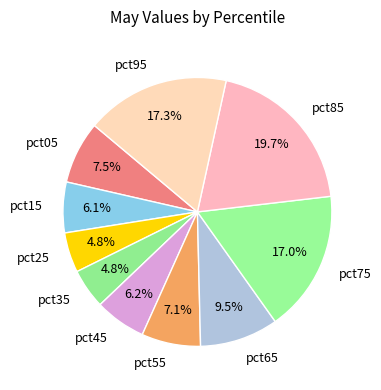

Does pct65 represent more than half of the total?

No